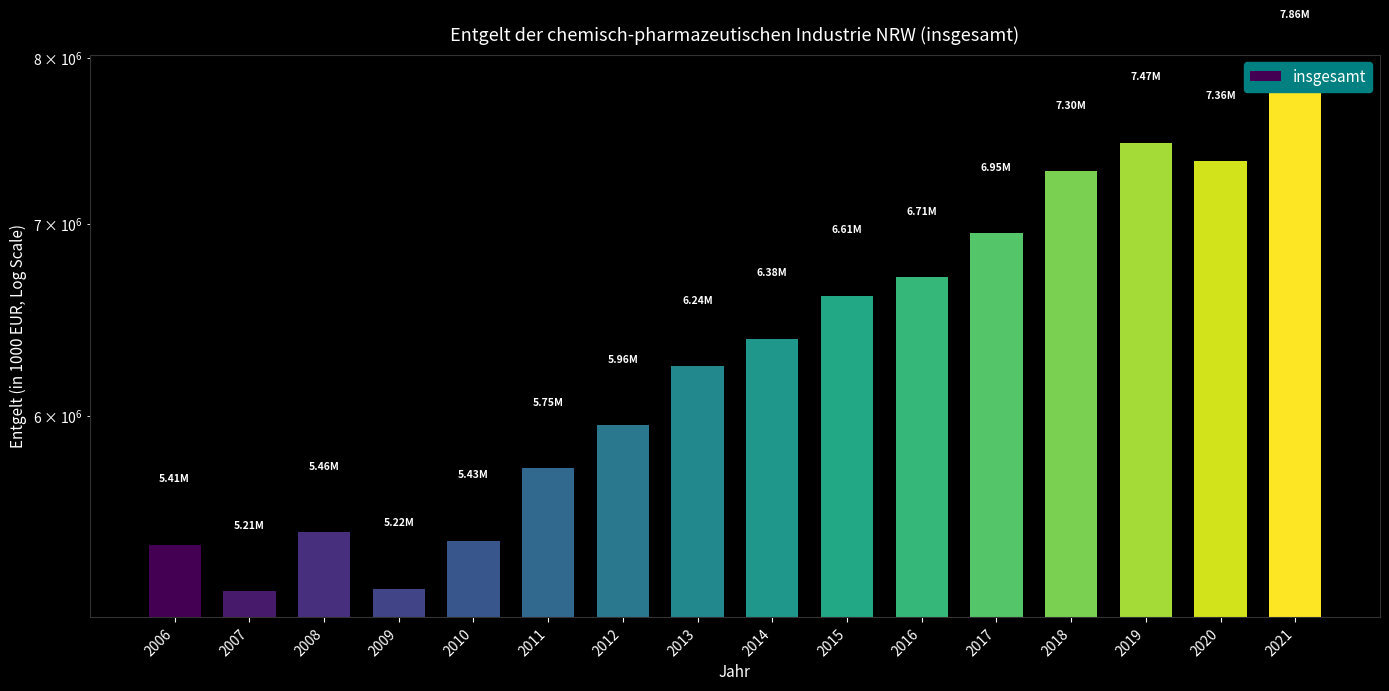

Rank the categories by value from lowest to highest.

2007, 2009, 2006, 2010, 2008, 2011, 2012, 2013, 2014, 2015, 2016, 2017, 2018, 2020, 2019, 2021